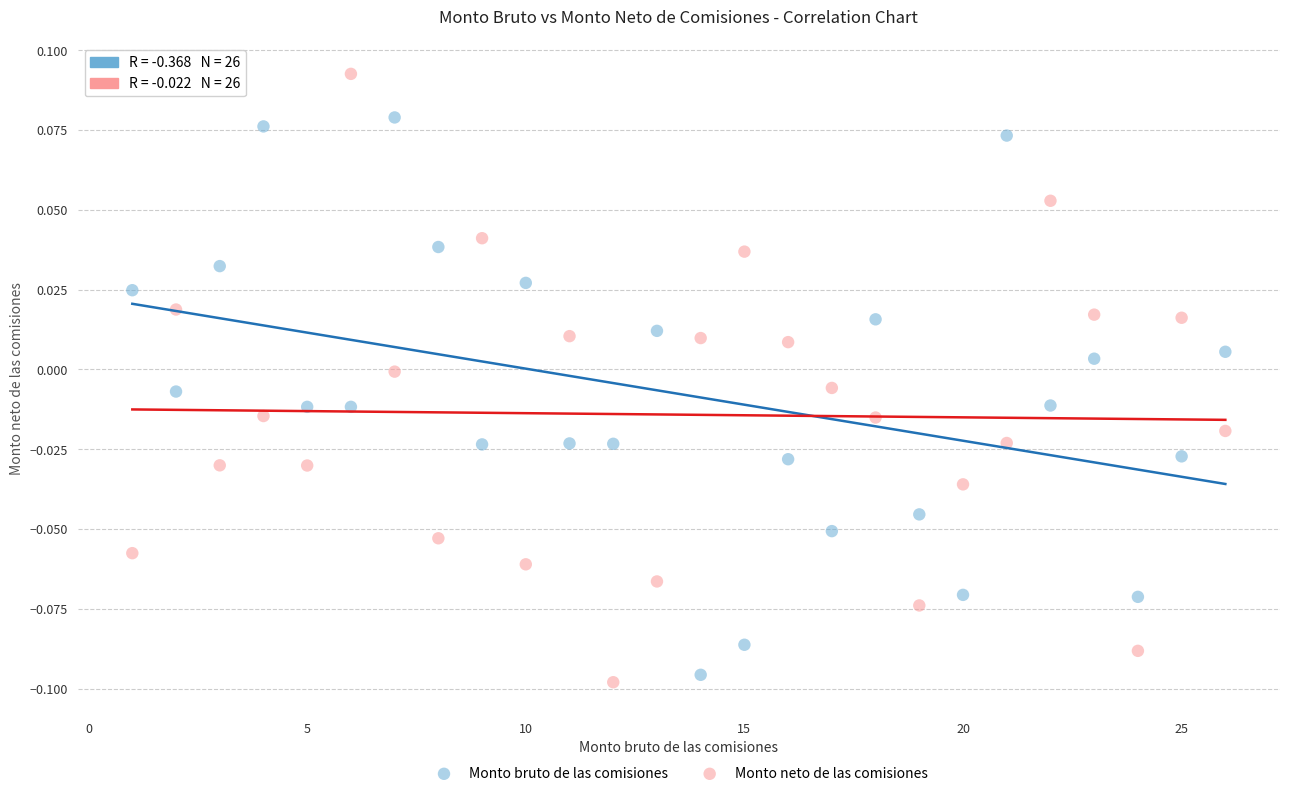

Across all data points, what is the range of X values (max minus min)?

25.0